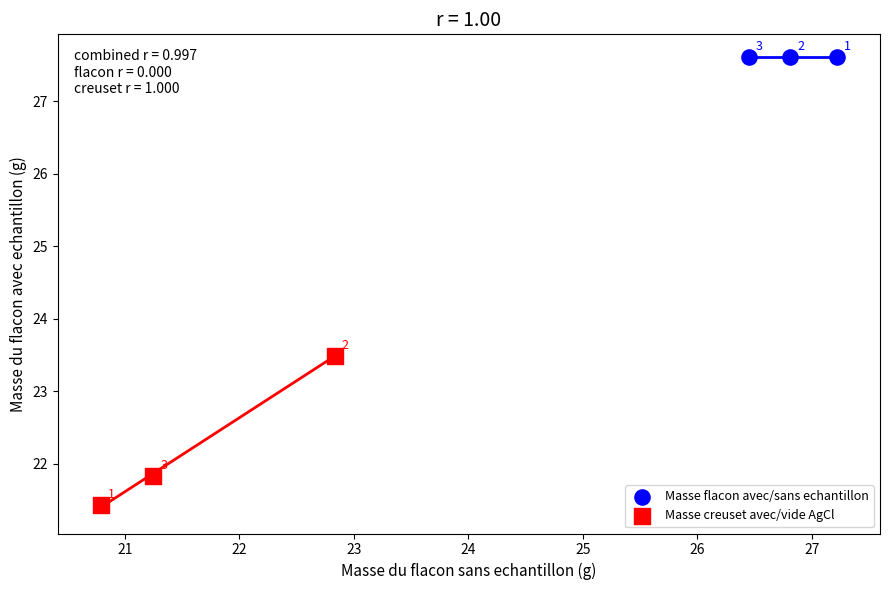

Which series contains the lowest Y value?

Masse creuset avec/vide AgCl